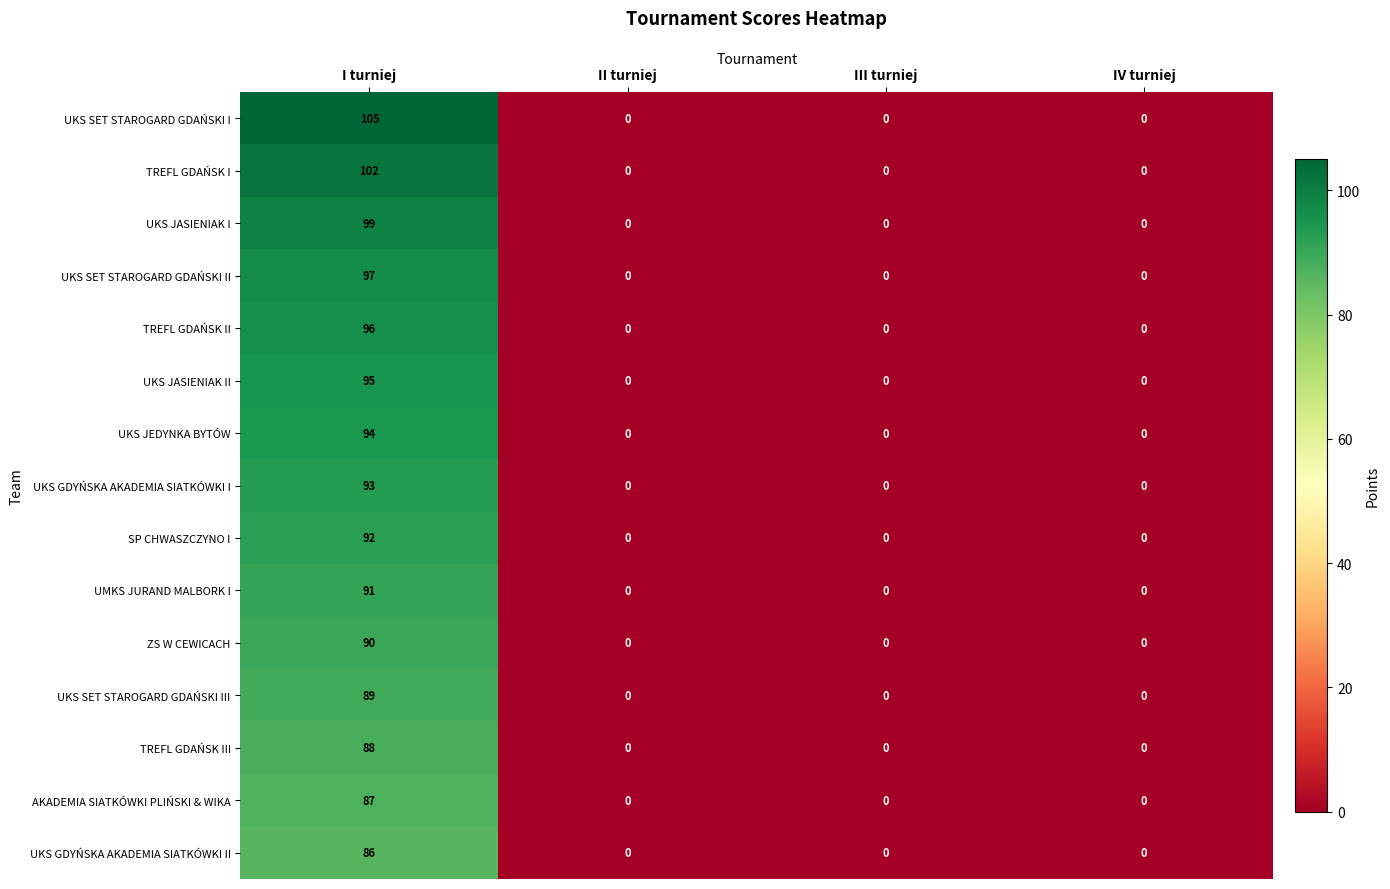

How many TREFL GDAŃSK II values are between 0 and 96?

4